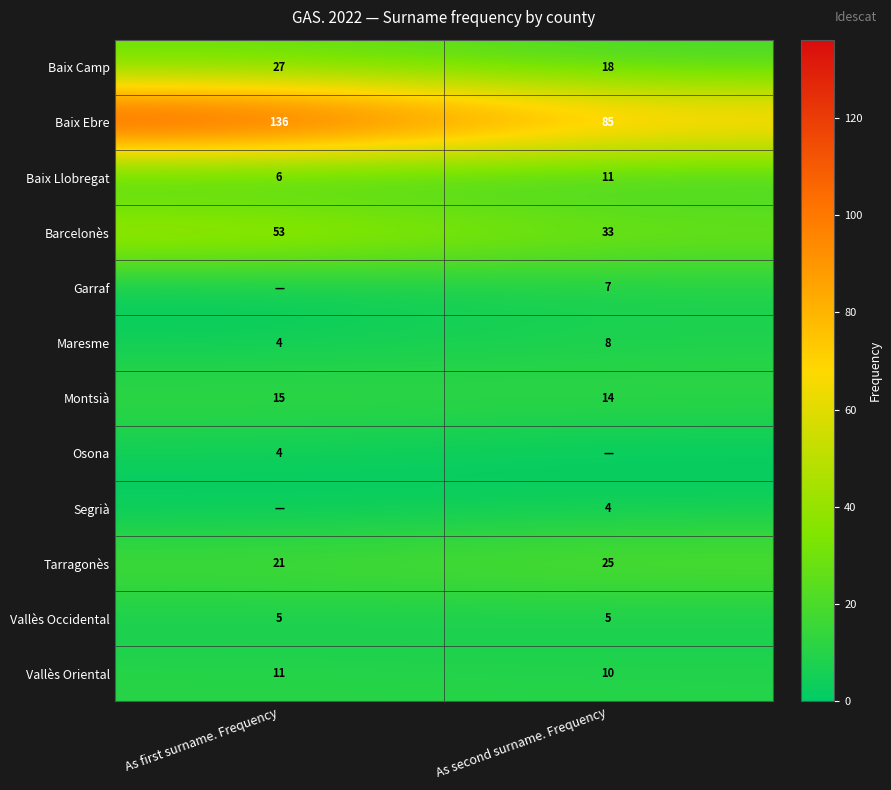

Count the number of categories in the chart.

2